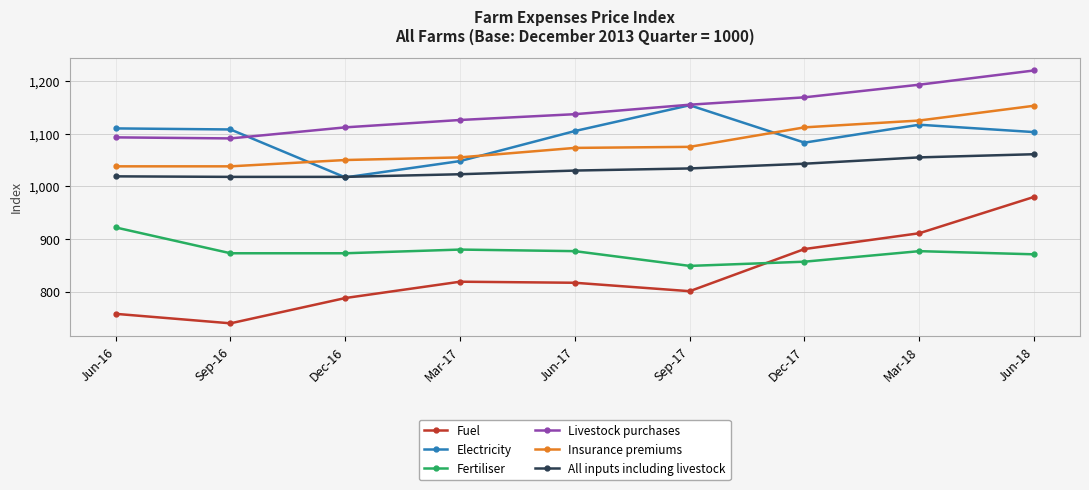

Which category has the highest value in the Fertiliser series?

Jun-16